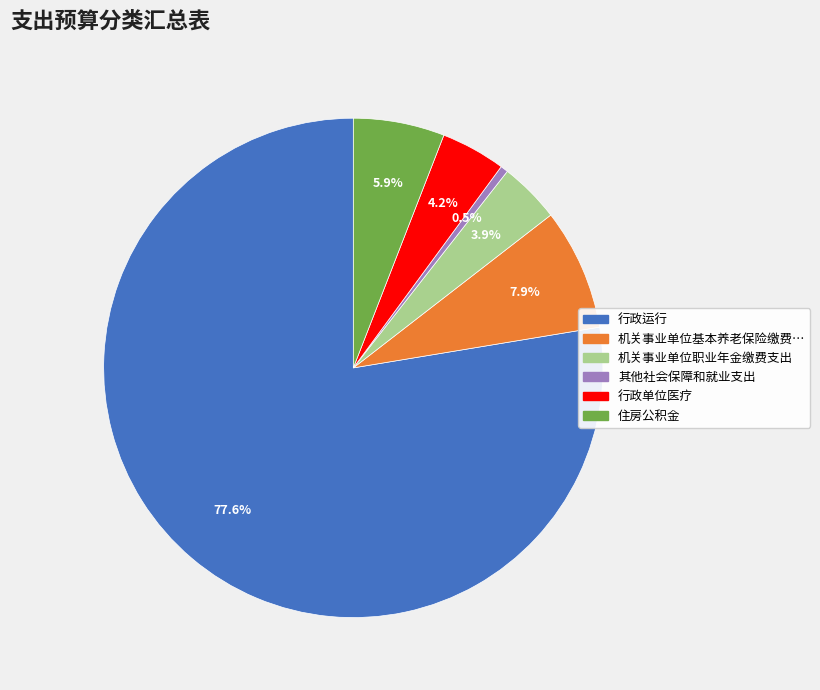

Is there a majority slice in this chart?

Yes